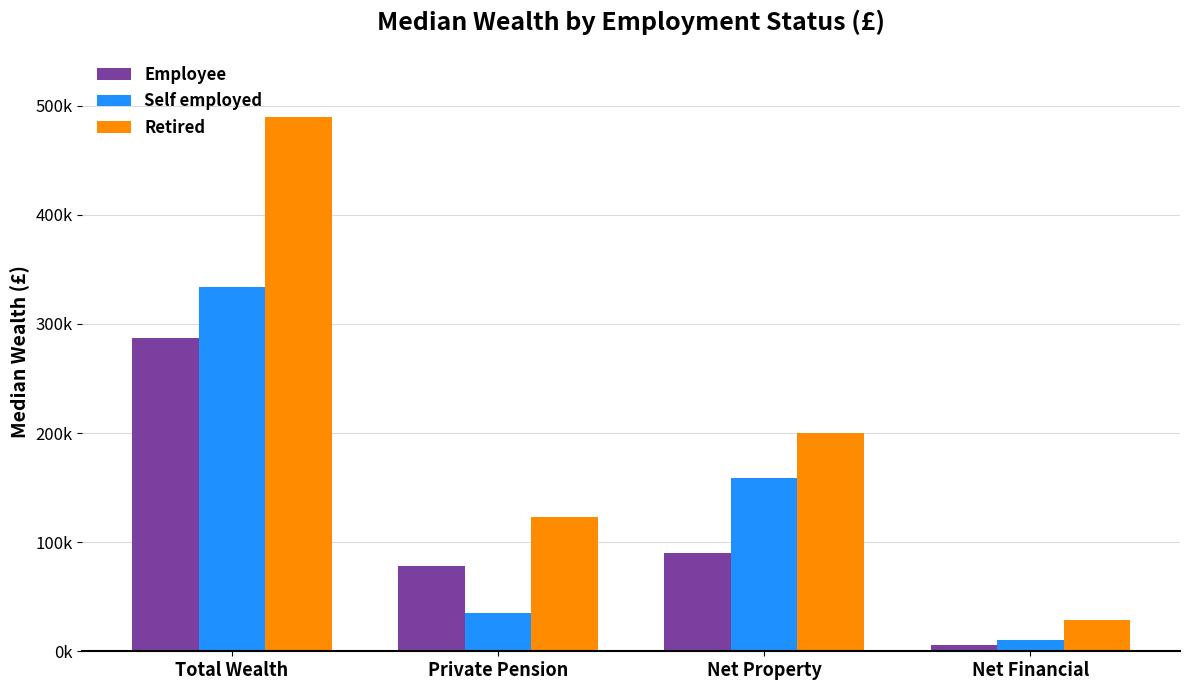

What is the difference between the Self employed values at Private Pension and Total Wealth?

298700